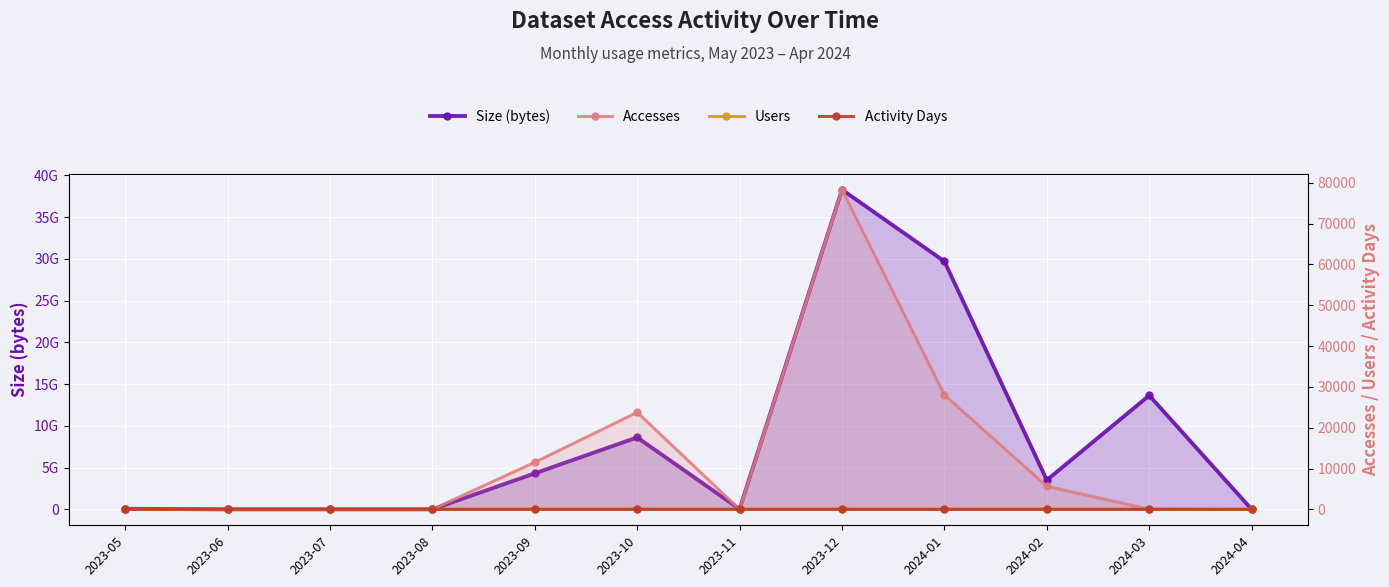

Reading left to right, extract all data points from this chart.

Size (bytes): 60357104	0	0	0	4304864768	8608374664	30498875	38275680128	29688837120	3495453135	13635803136	795
Accesses: 1	0	0	0	11512	23759	3	78325	28014	5631	30	1
Users: 1	0	0	0	1	2	2	7	3	3	1	1
Activity Days: 1	0	0	0	1	2	2	7	3	3	1	1